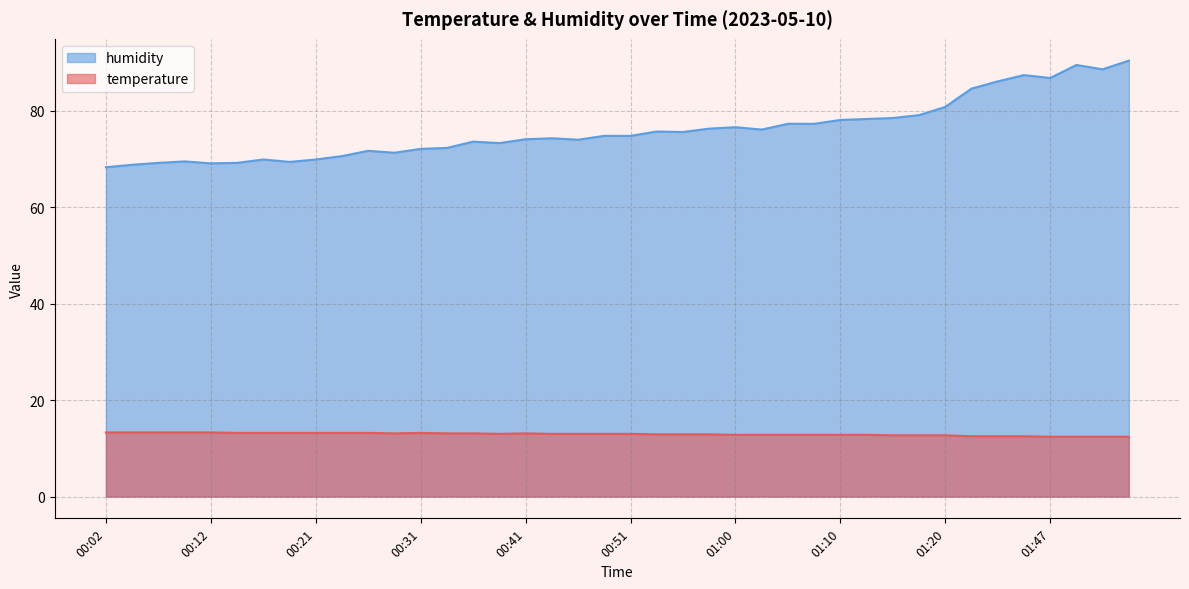

Reading left to right, extract all data points from this chart.

temperature: 13.3	13.3	13.3	13.3	13.3	13.2	13.2	13.2	13.2	13.2	13.2	13.1	13.2	13.1	13.1	13.0	13.1	13.0	13.0	13.0	13.0	12.9	12.9	12.9	12.8	12.8	12.8	12.8	12.8	12.8	12.7	12.7	12.7	12.5	12.5	12.5	12.4	12.4	12.4	12.4
humidity: 68.3	68.8	69.2	69.5	69.1	69.2	69.9	69.4	69.9	70.6	71.7	71.3	72.1	72.3	73.6	73.3	74.1	74.3	74.0	74.8	74.8	75.7	75.6	76.3	76.6	76.1	77.3	77.3	78.1	78.3	78.5	79.1	80.8	84.6	86.1	87.4	86.8	89.5	88.6	90.4